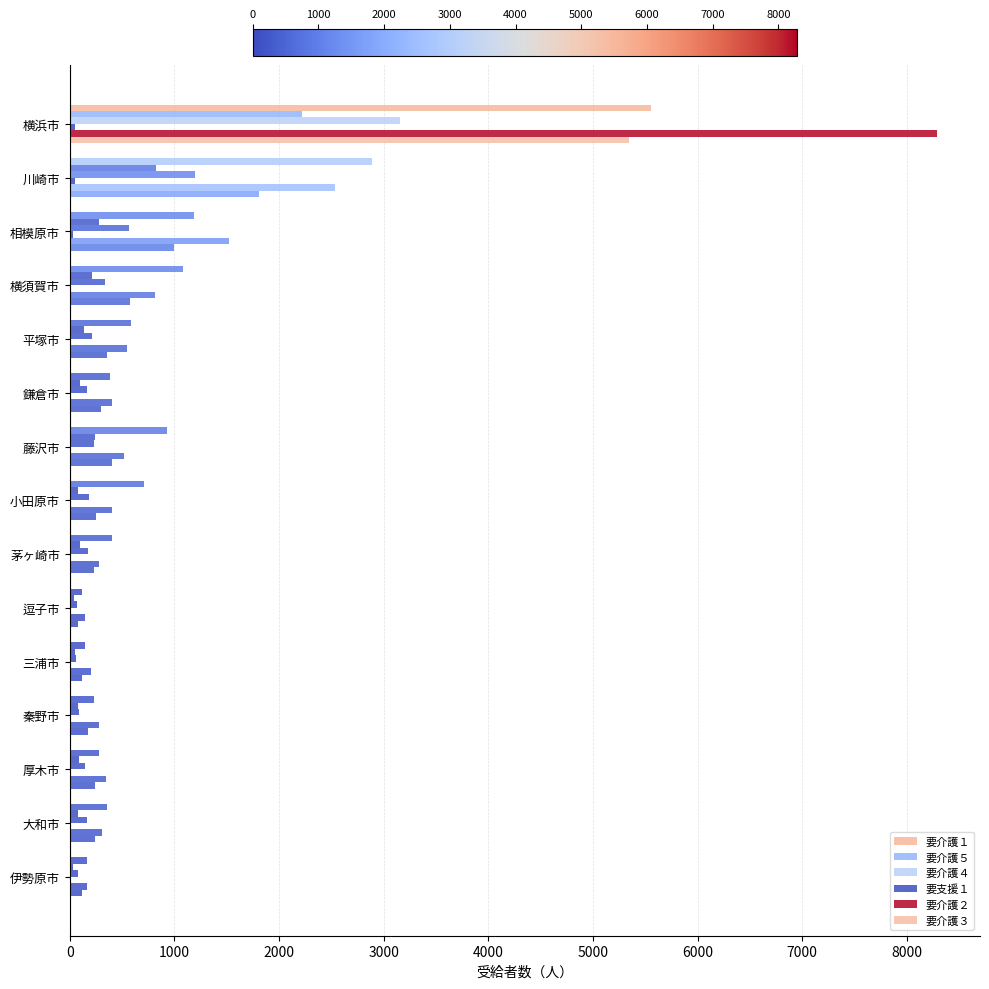

What is the average value of the 要支援１ series?

13